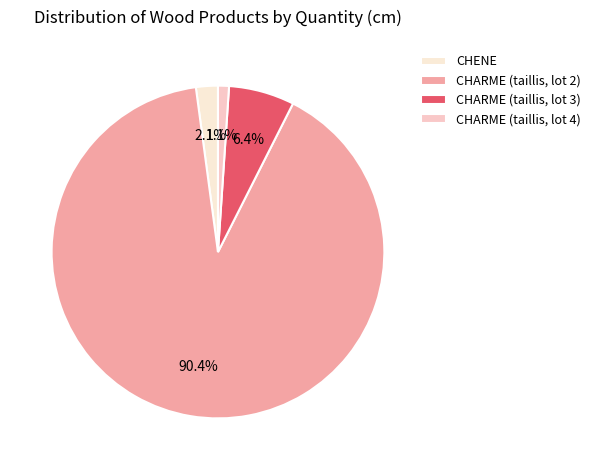

Rank the categories by value from highest to lowest.

CHARME (taillis, lot 2), CHARME (taillis, lot 3), CHENE, CHARME (taillis, lot 4)